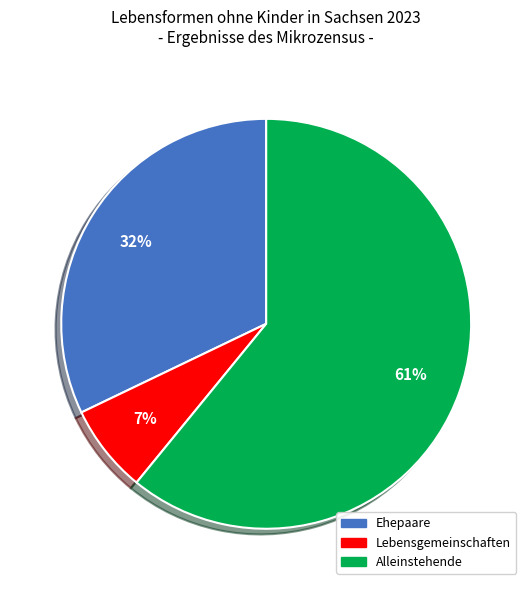

What percentage is the Lebensgemeinschaften slice, to the nearest percent?

7%